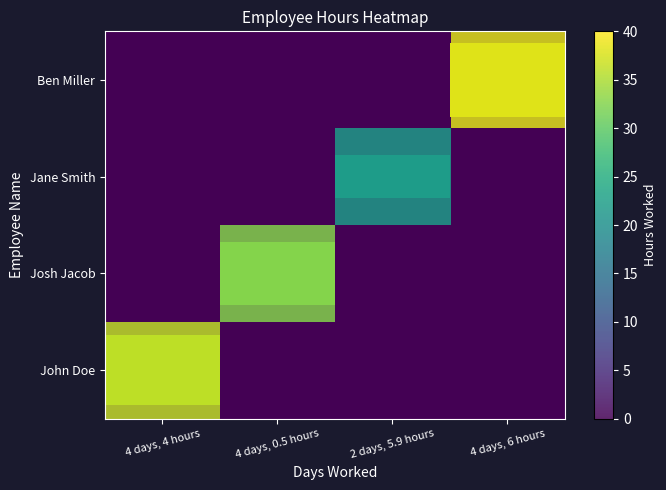

At how many categories does at least one series exceed 28?

3